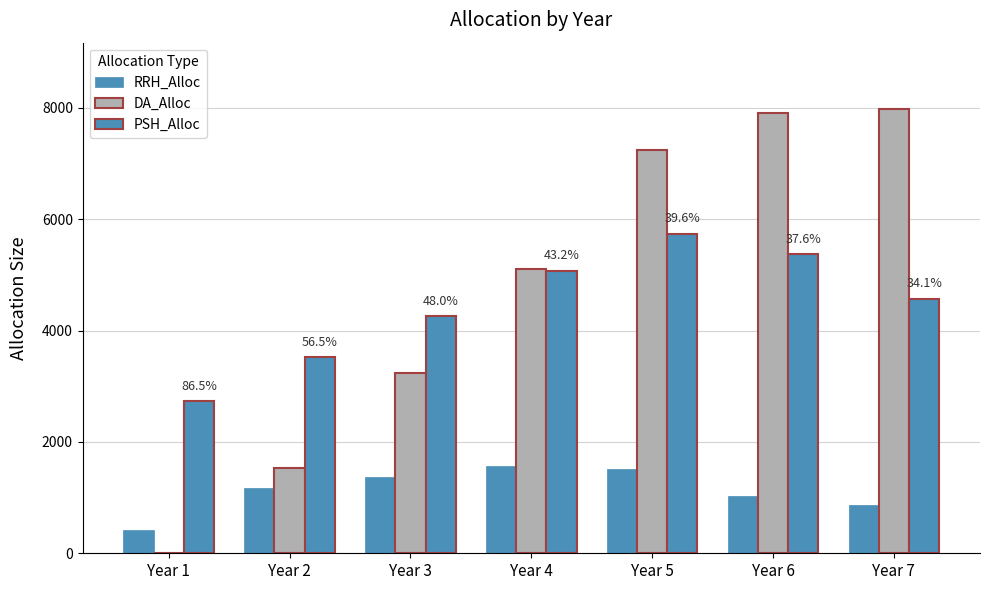

Which label corresponds to the smallest value in the chart?

Year 1